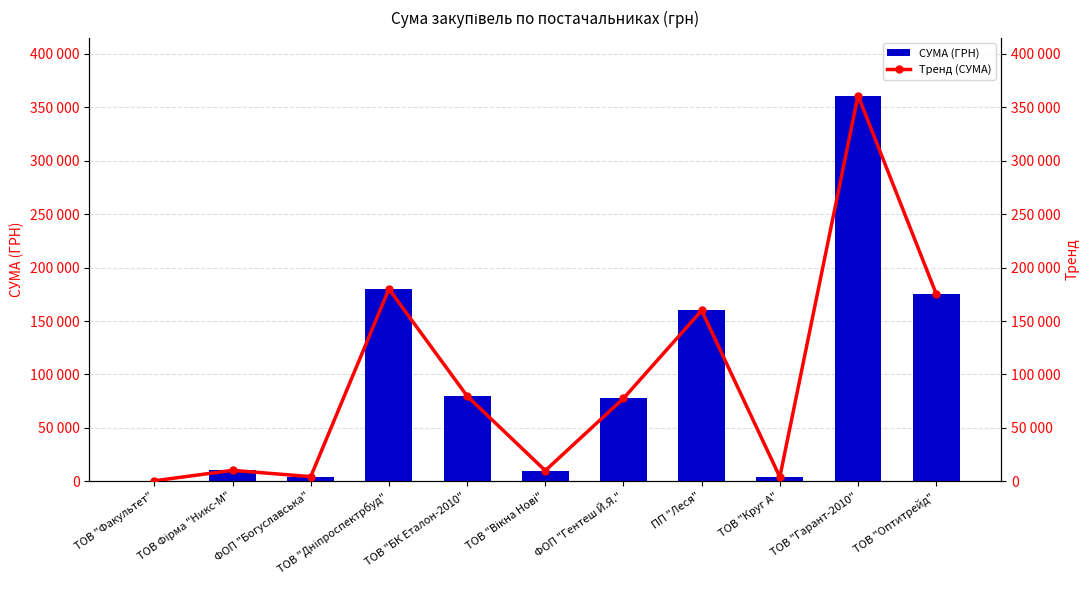

Which has a higher value, ТОВ "Оптитрейд" or ТОВ "Вікна Нові"?

ТОВ "Оптитрейд"